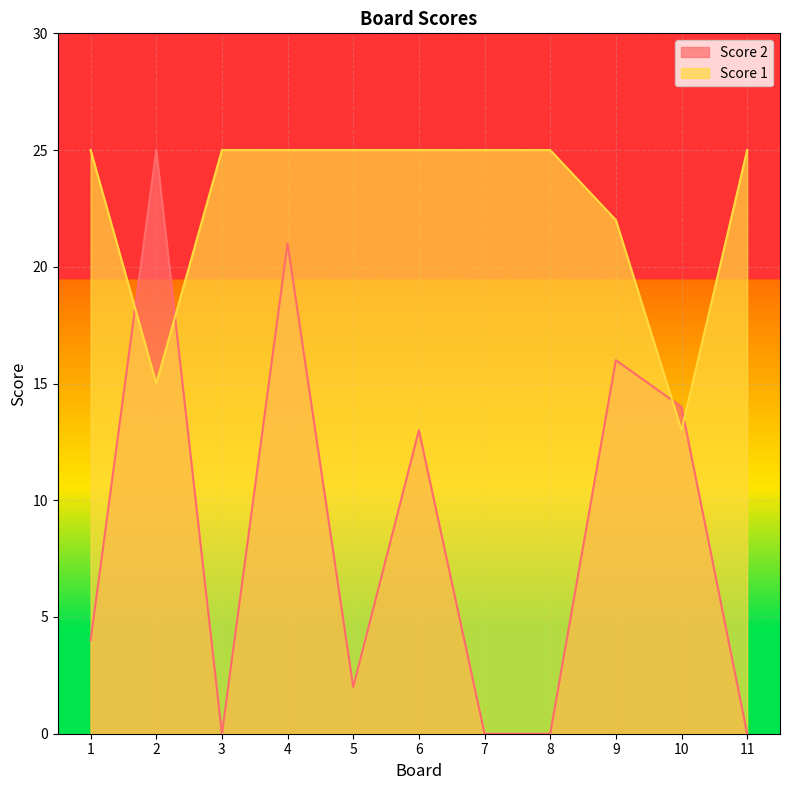

What is the spread (max minus min) of values at 7?

25